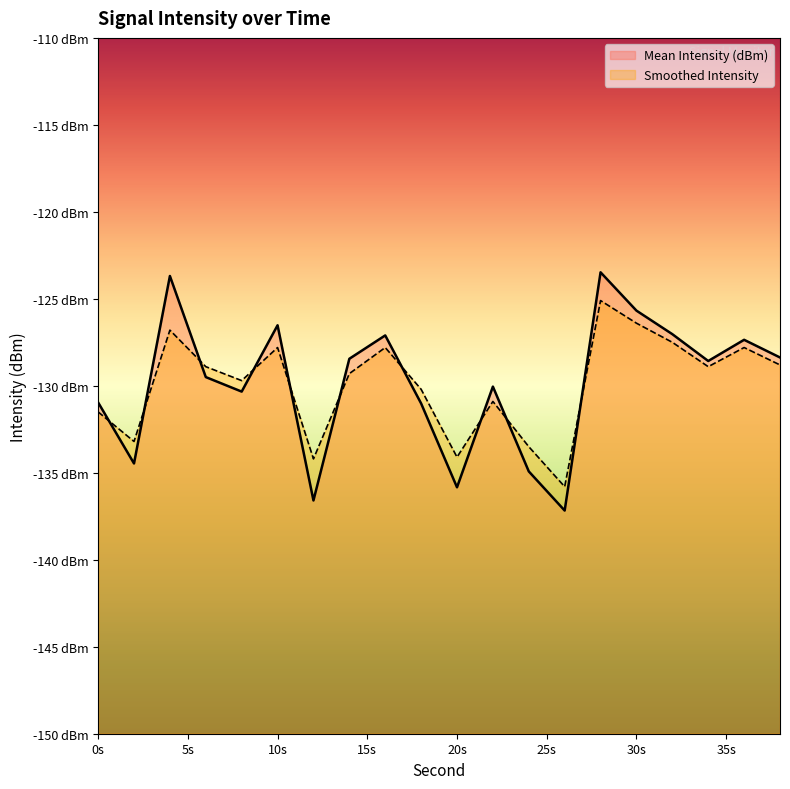

True or false: Smoothed Intensity and Mean Intensity (dBm) intersect in this chart.

True